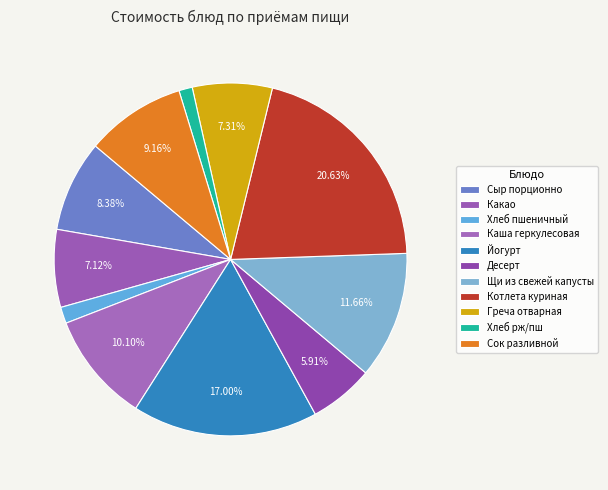

How many slices are in this pie chart?

11